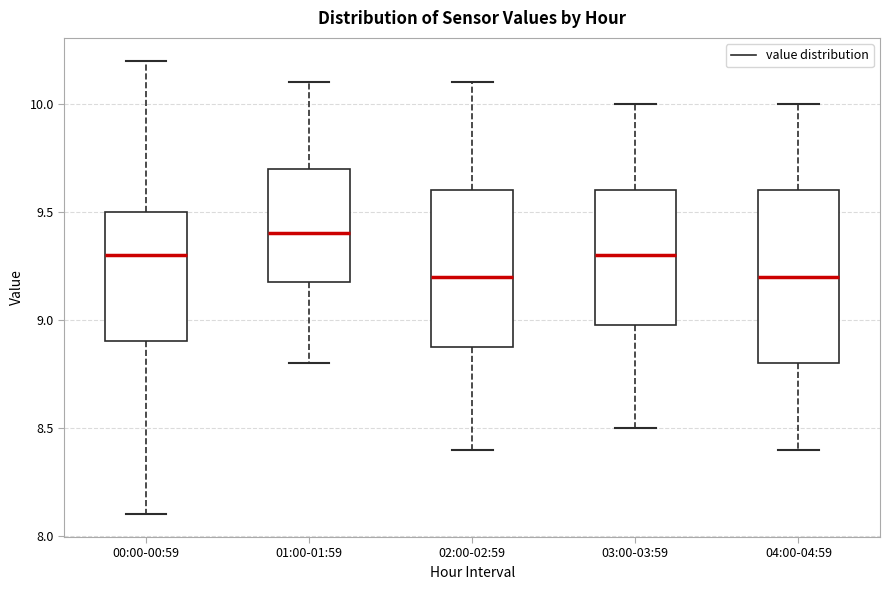

Where is the upper edge of the box for 00:00-00:59 on the y-axis? The values are not printed on the chart, so give them approximately, as read against the axis.

9.5